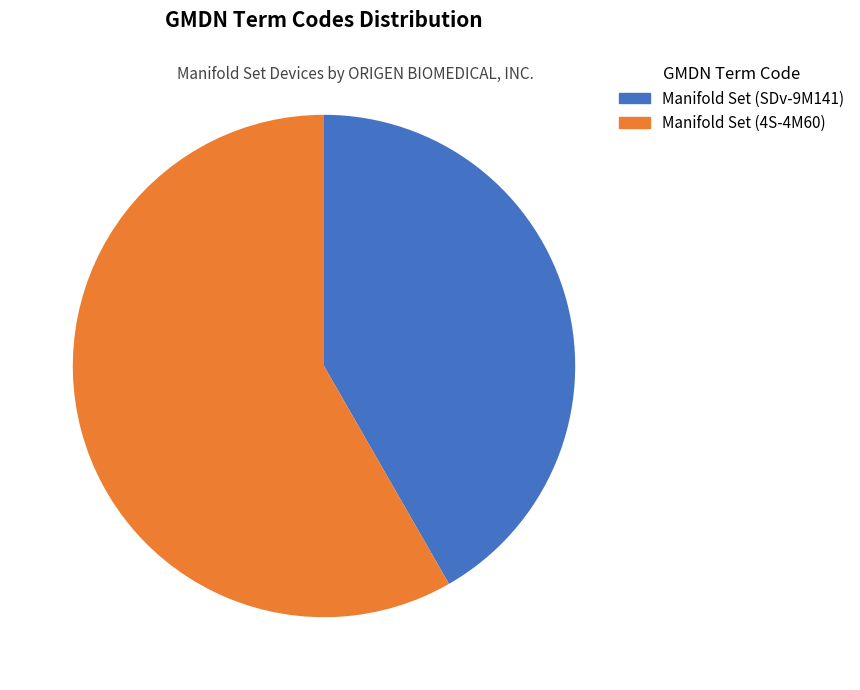

How many segments does this pie chart have?

2